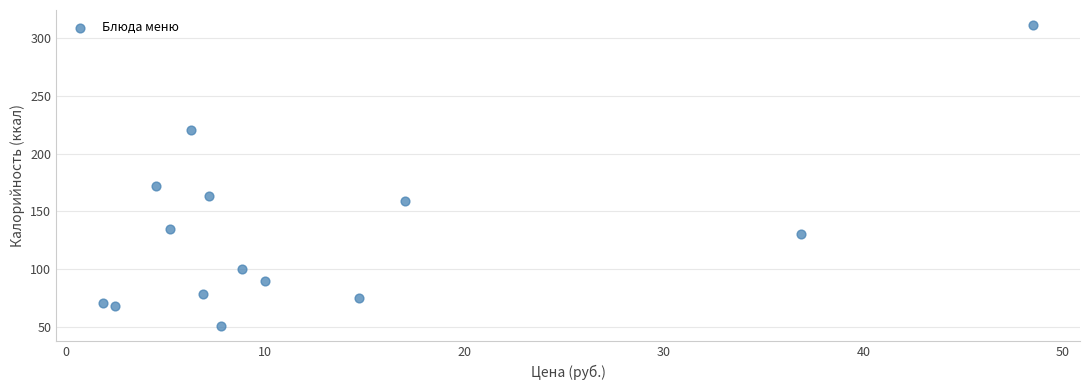

What Y value in the scatter plot is closest to 180?

172.4